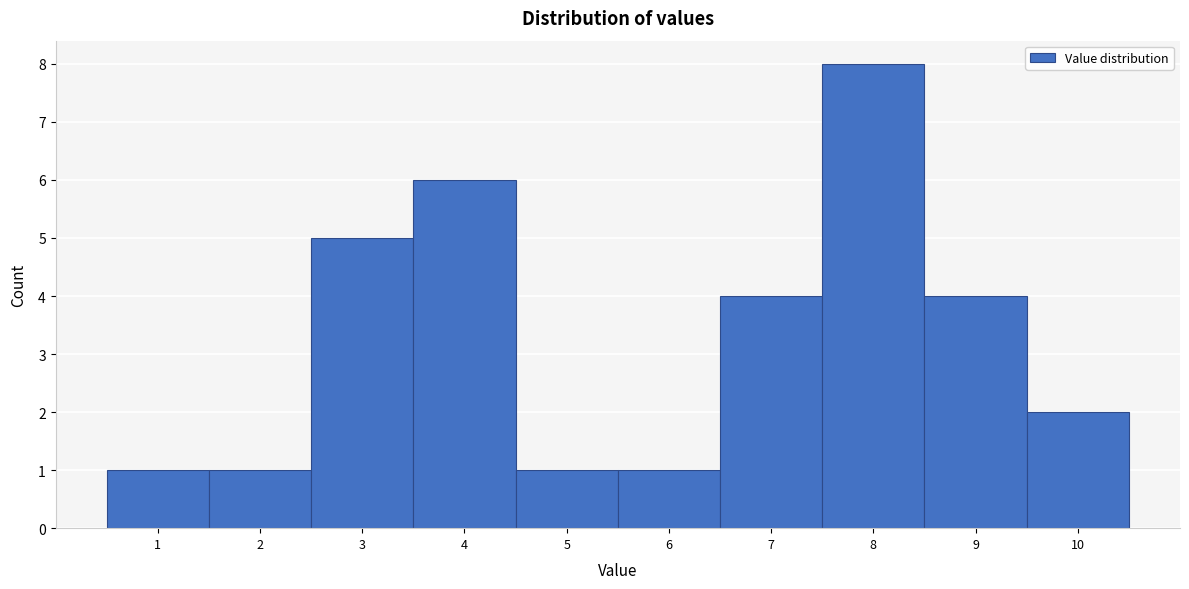

Reading left to right, list every bar in this chart as the range it spans on the x-axis followed by its height. The values are not printed on the chart, so give them approximately, as read against the axis.

0.5 to 1.5: 1
1.5 to 2.5: 1
2.5 to 3.5: 5
3.5 to 4.5: 6
4.5 to 5.5: 1
5.5 to 6.5: 1
6.5 to 7.5: 4
7.5 to 8.5: 8
8.5 to 9.5: 4
9.5 to 10.5: 2